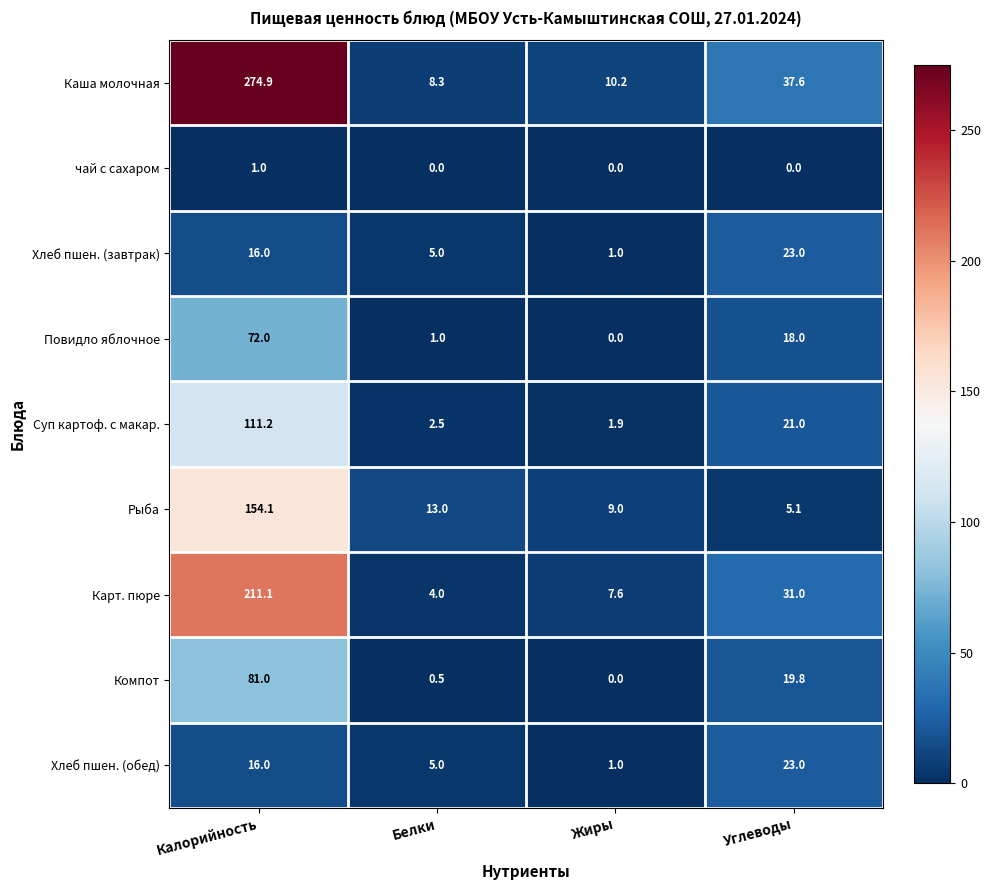

Which series changed the most between Калорийность and Белки?

Каша молочная